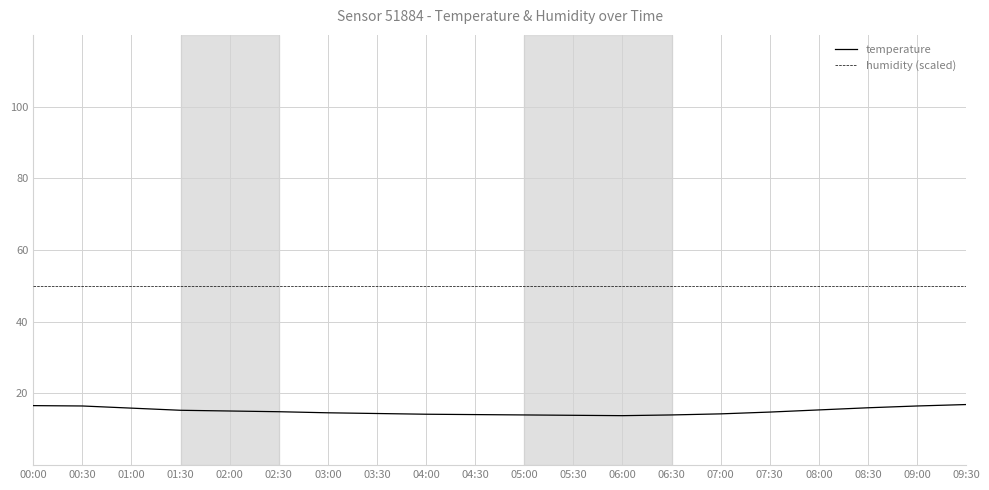

The humidity (scaled) series shows 24.1 at 05:30. True or false?

False